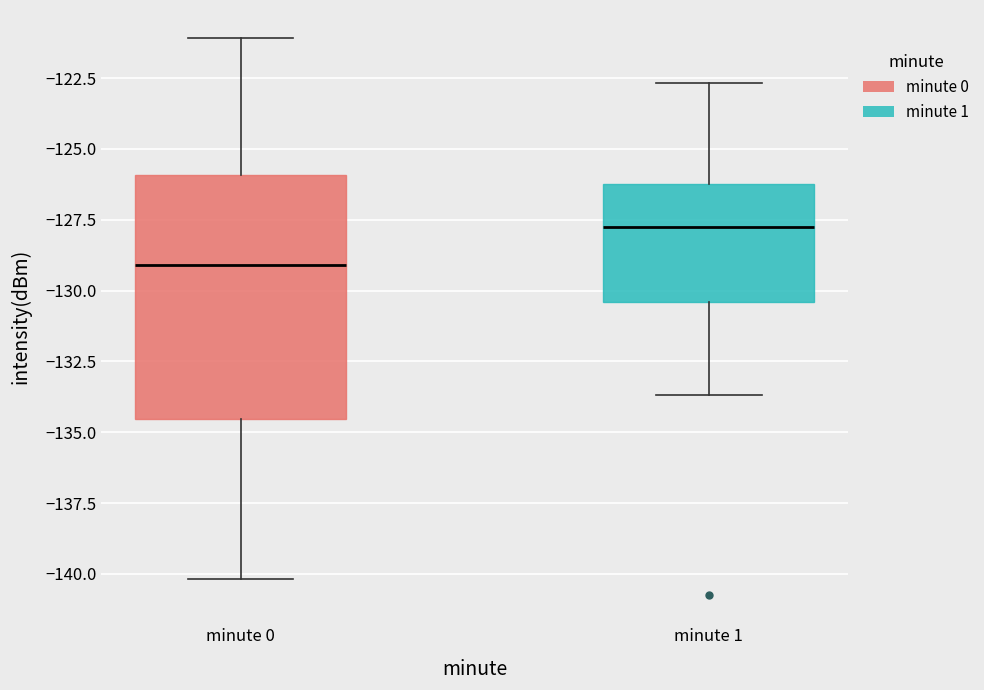

Which box is the tallest, from its lower edge to its upper edge?

minute 0